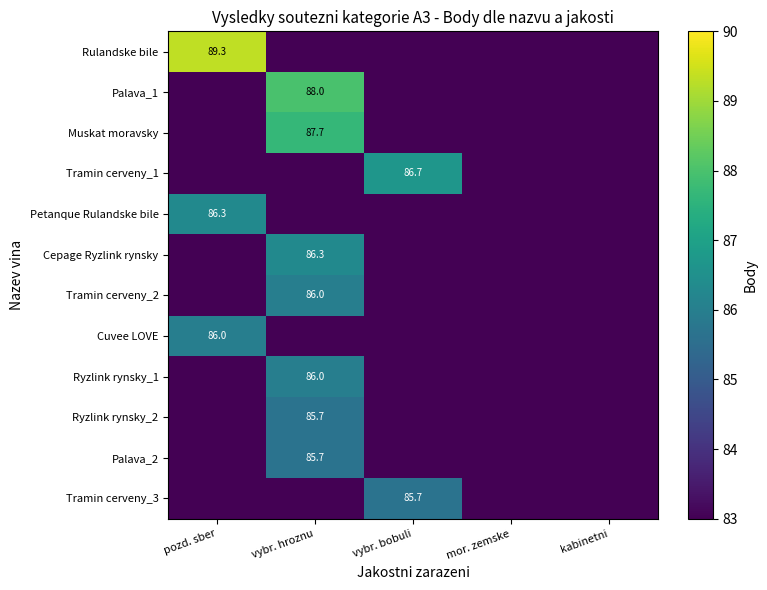

What is the sum of the Ryzlink rynsky_2 values at kabinetni and mor. zemske?

166.0